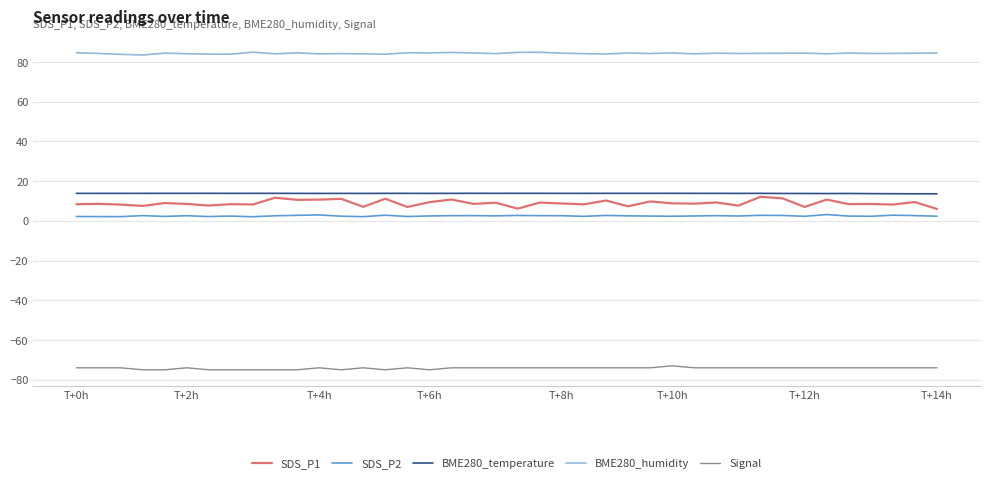

Rank the series by their maximum value, from highest to lowest.

BME280_humidity, BME280_temperature, SDS_P1, SDS_P2, Signal